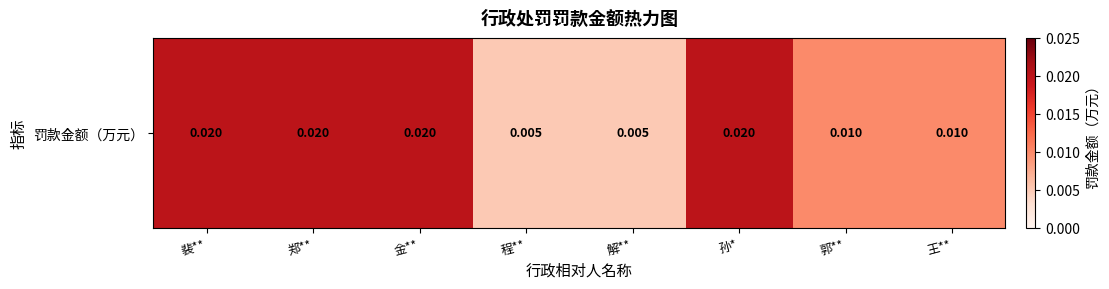

Between 金** and 郭**, which is larger?

金**